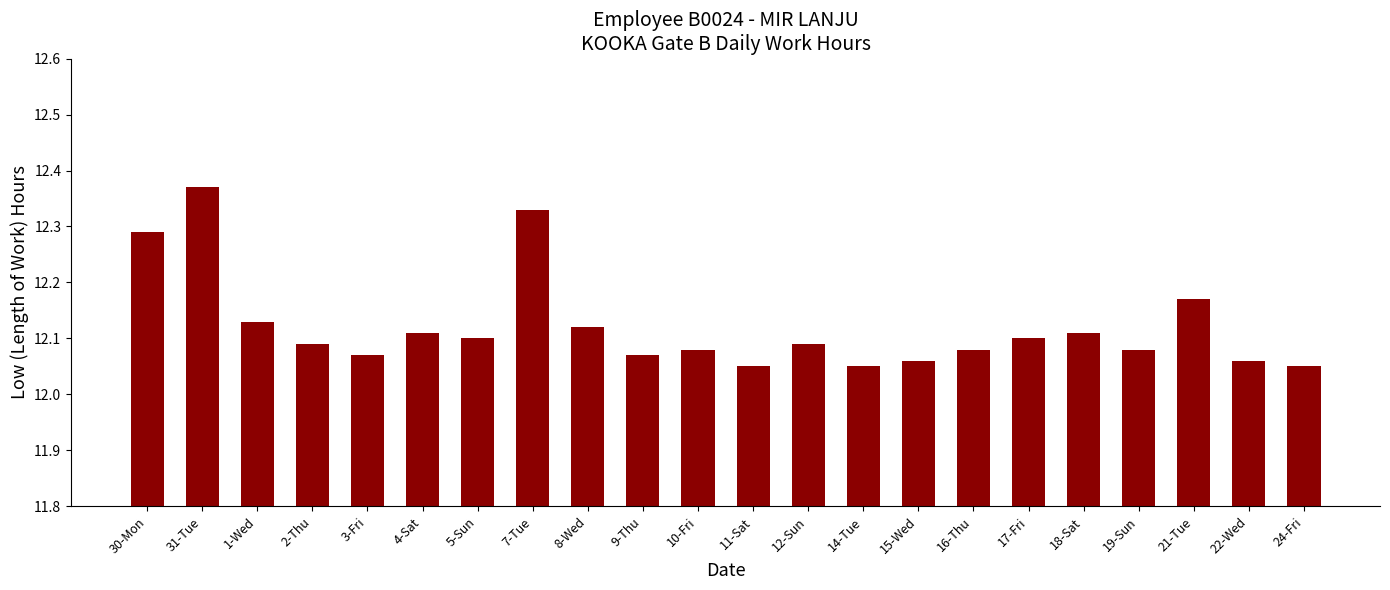

What is the sum of all values?

266.7